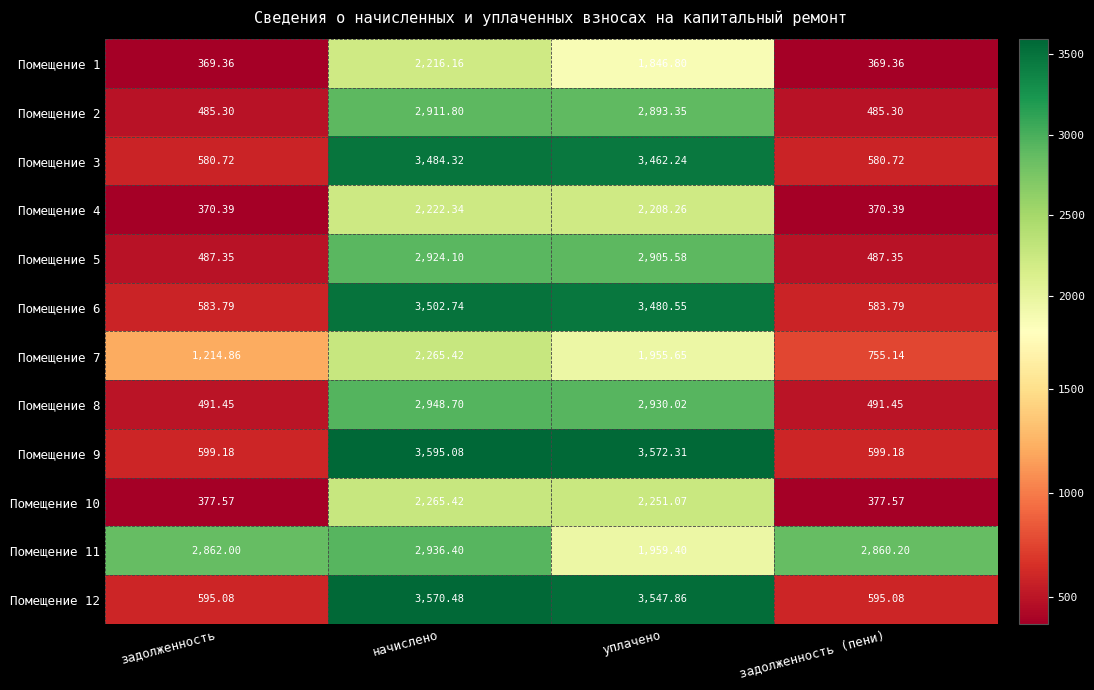

Which series has the largest total across all categories?

Помещение 11